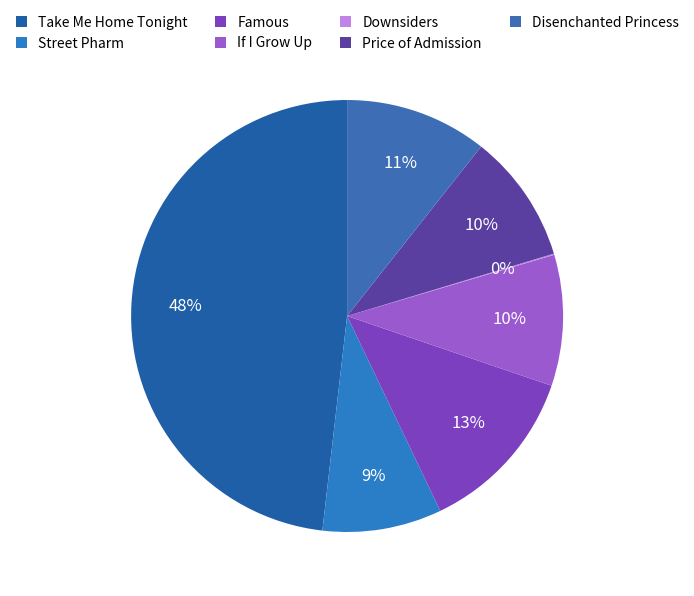

What is the ratio of the value at Price of Admission to the value at Downsiders?

109.7